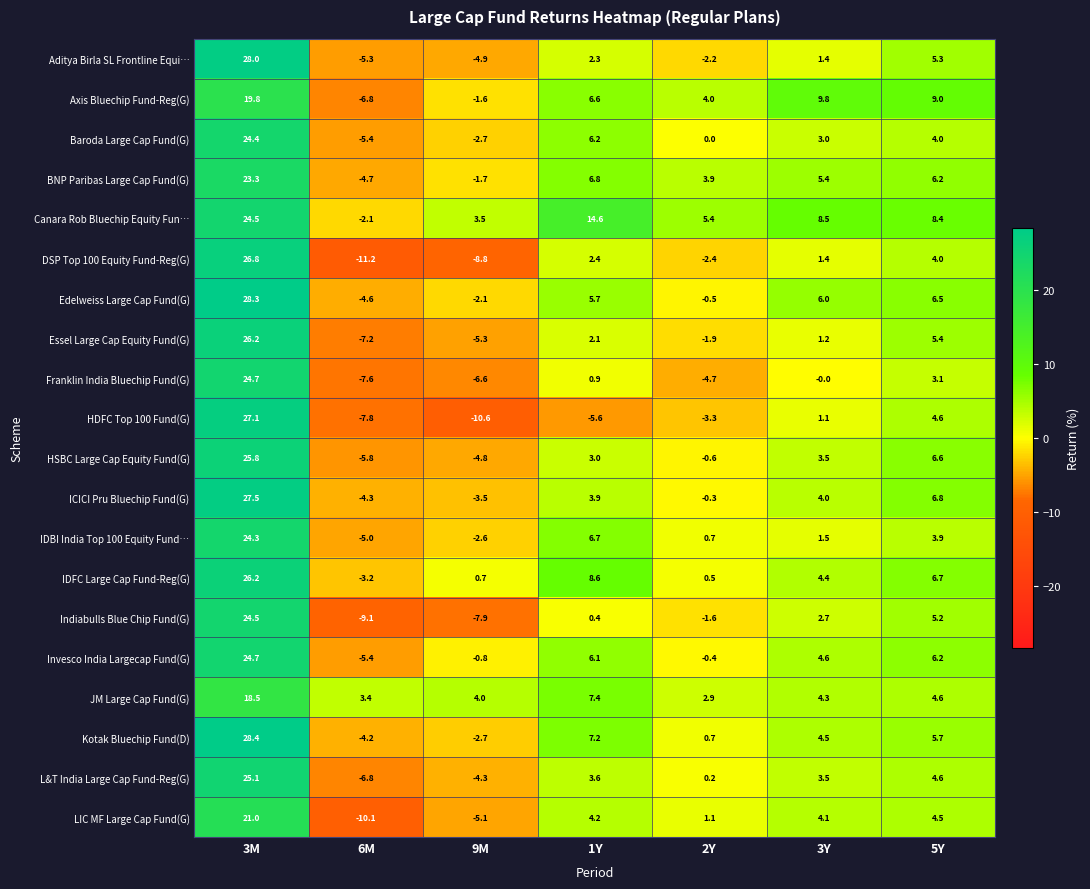

Which series changed the most between 1Y and 3Y?

HDFC Top 100 Fund(G)